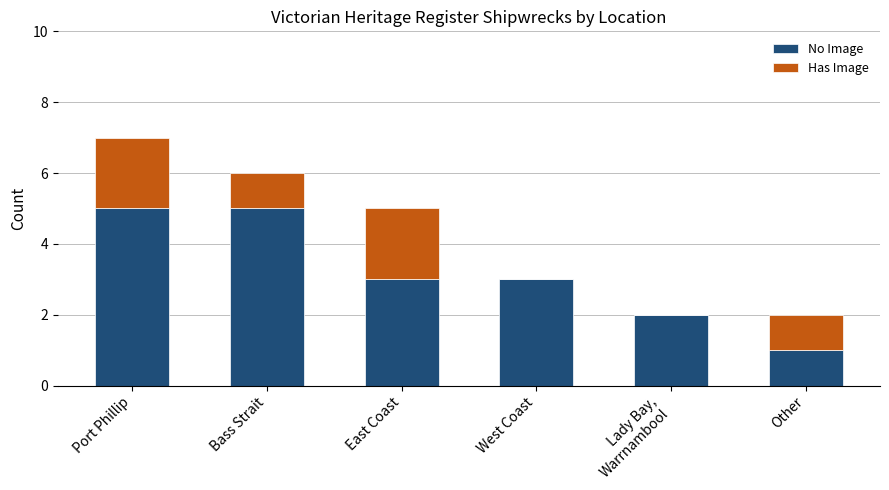

What is the highest value of the No Image series?

5